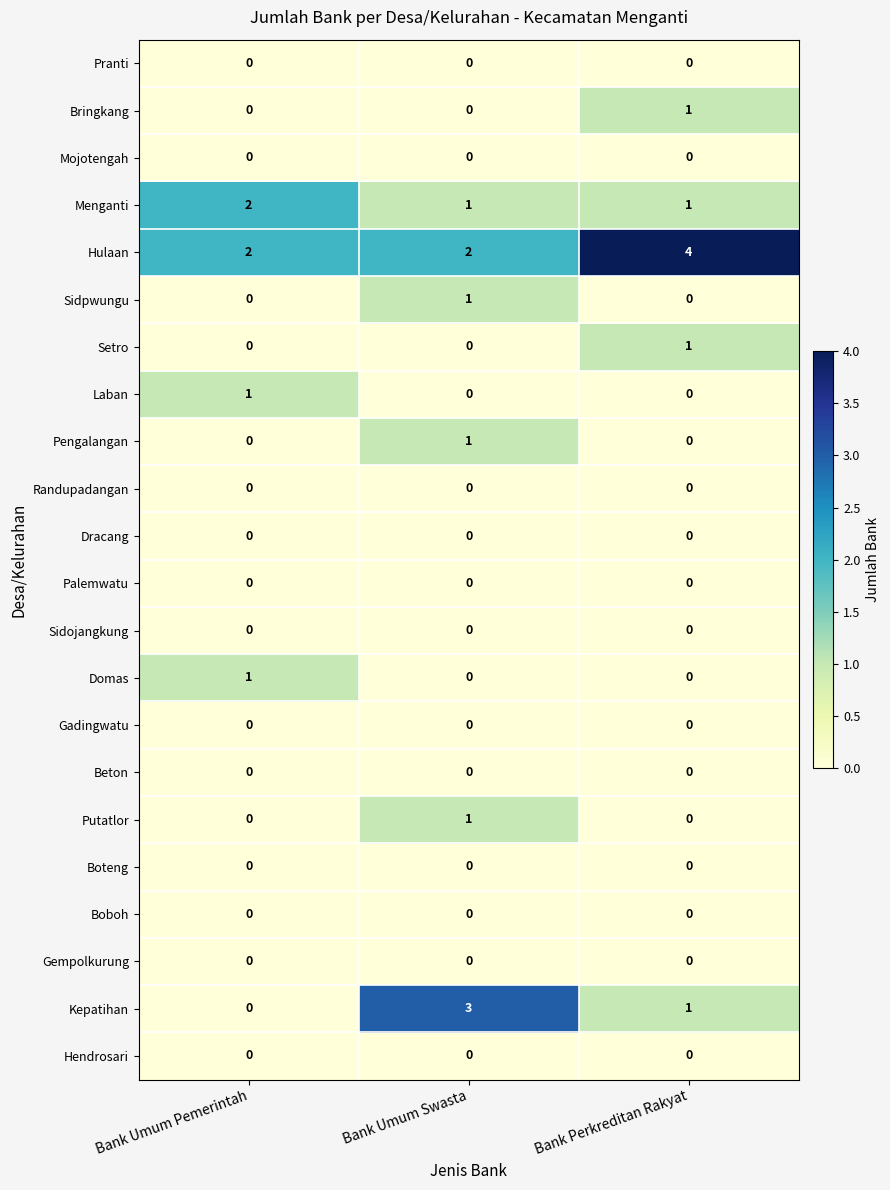

At which category is the sum across all series the highest?

Bank Umum Swasta